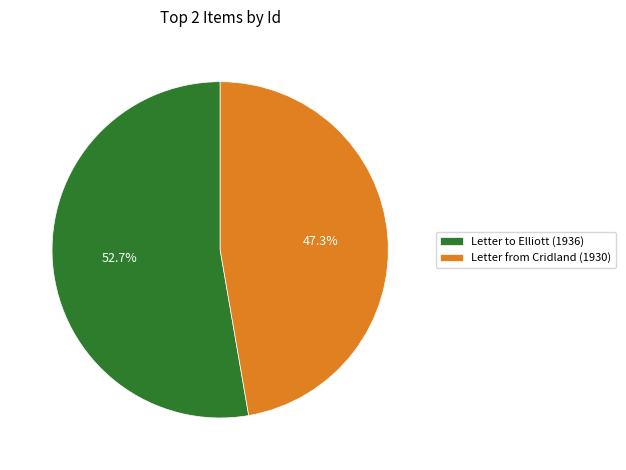

Which slice represents more than half of the pie?

Letter to Elliott (1936)